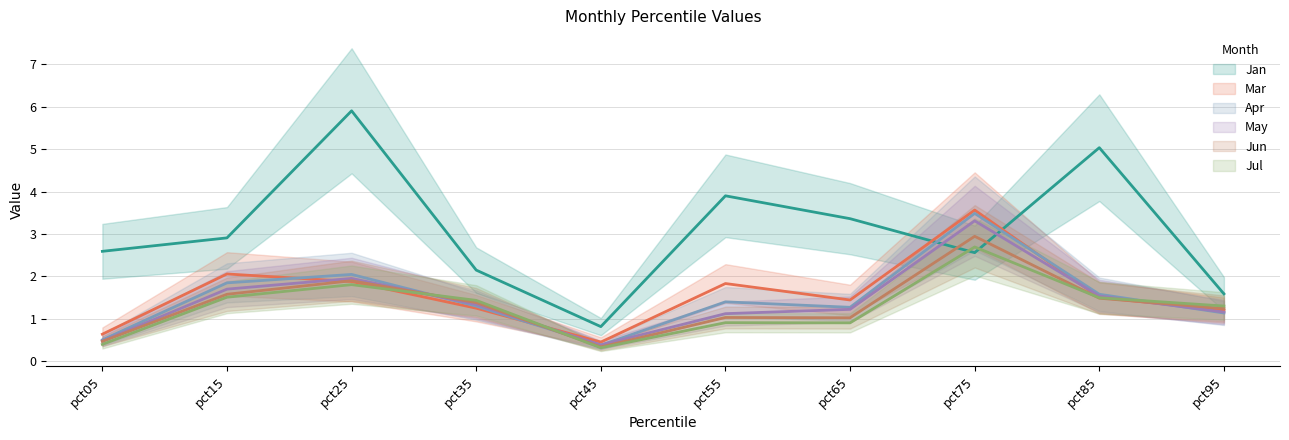

At which label does Mar reach its minimum?

pct45